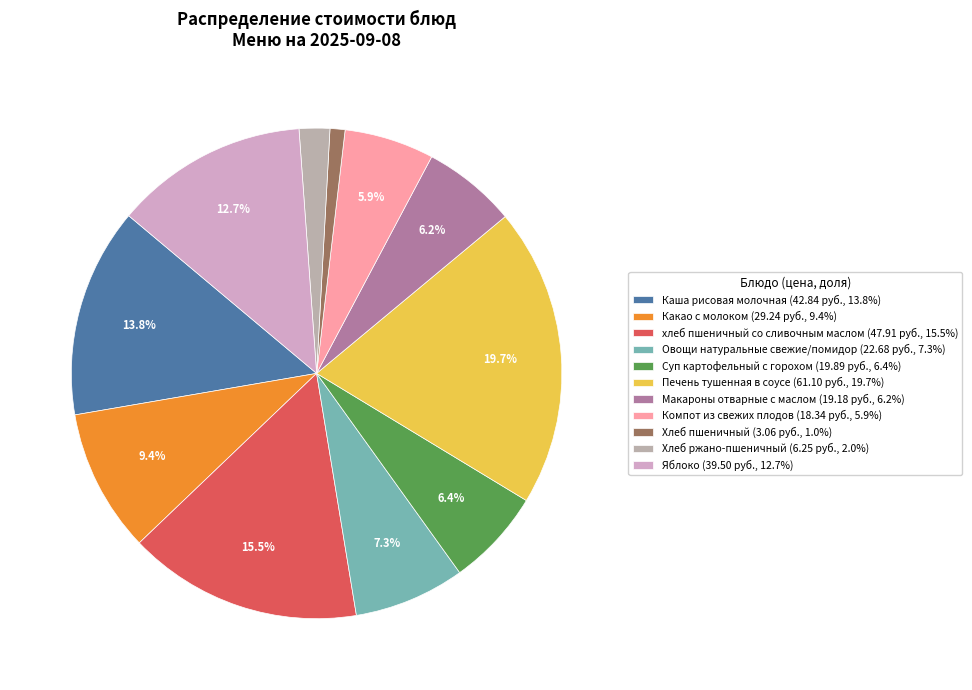

Count the number of slices in the pie.

11